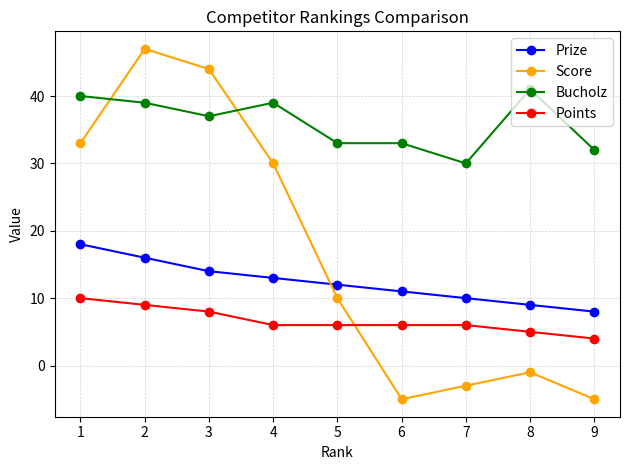

Which series has the largest range (max minus min)?

Score